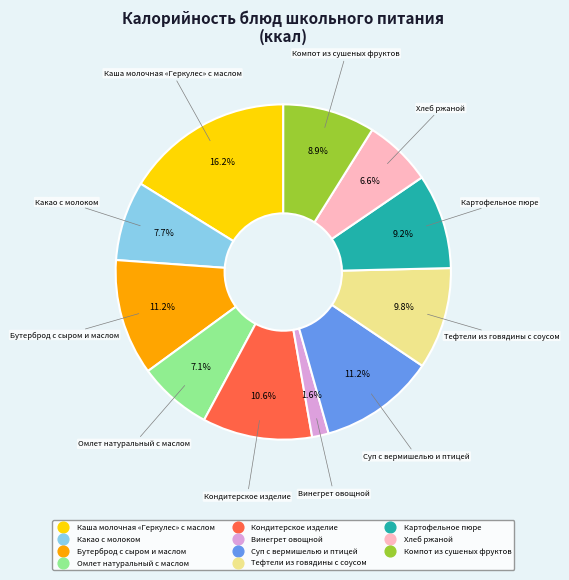

Does Омлет натуральный с маслом account for over 50% of the chart?

No